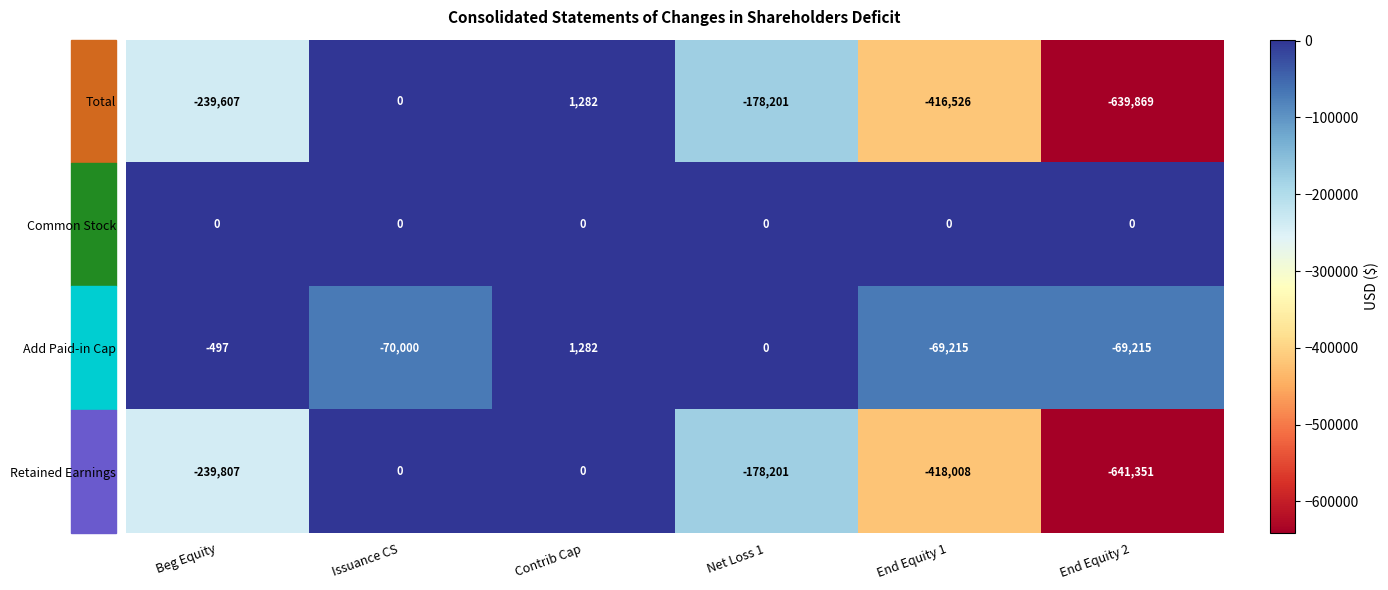

What is the total value across all series at Issuance CS?

-70000